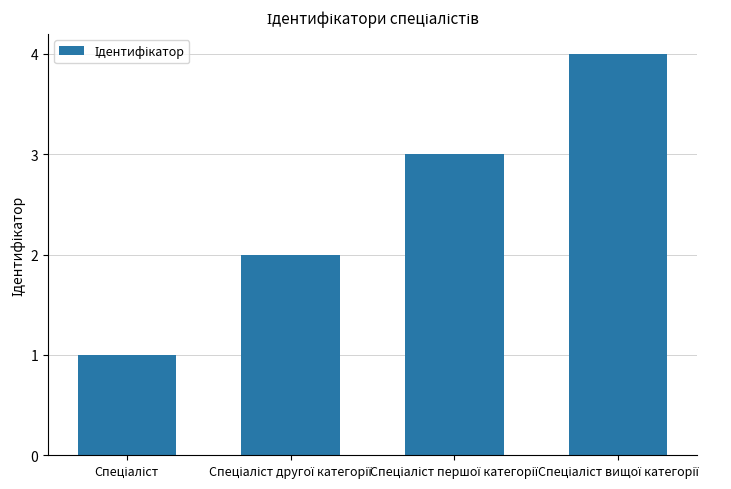

What is the minimum value shown in the chart?

1